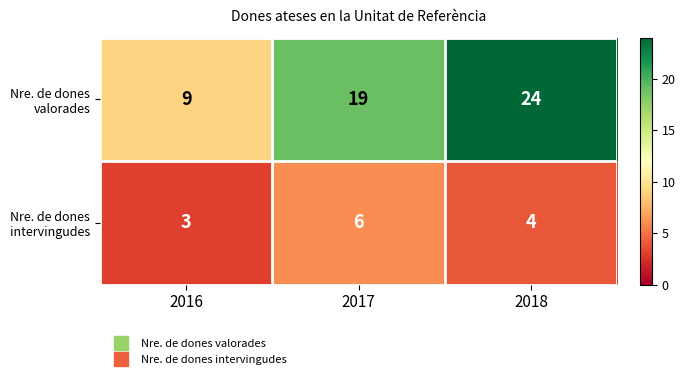

Reading left to right, list all the values displayed in this chart.

Nre. de dones valorades: 2016=9	2017=19	2018=24
Nre. de dones intervingudes: 2016=3	2017=6	2018=4